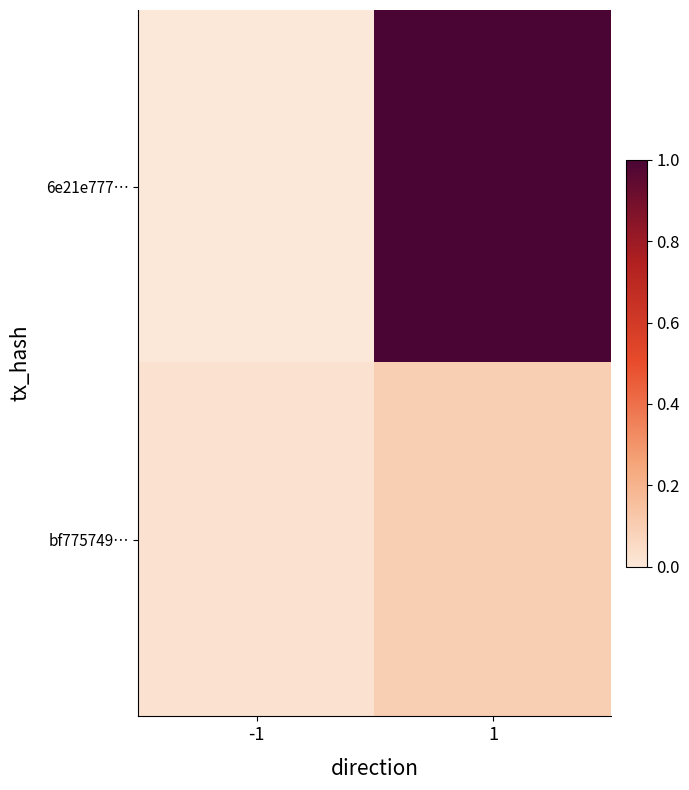

Which label corresponds to the smallest value in the chart?

-1